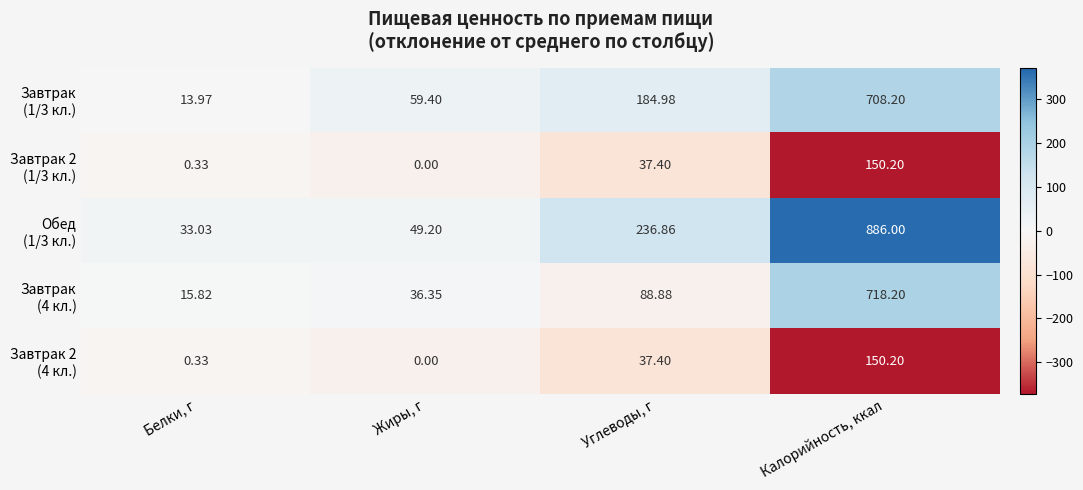

Which category has the lowest value across all series?

Жиры, г